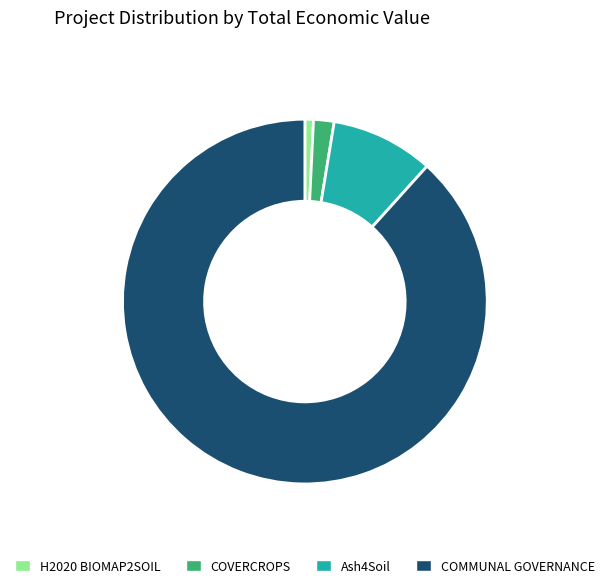

Count the number of slices in the pie.

4